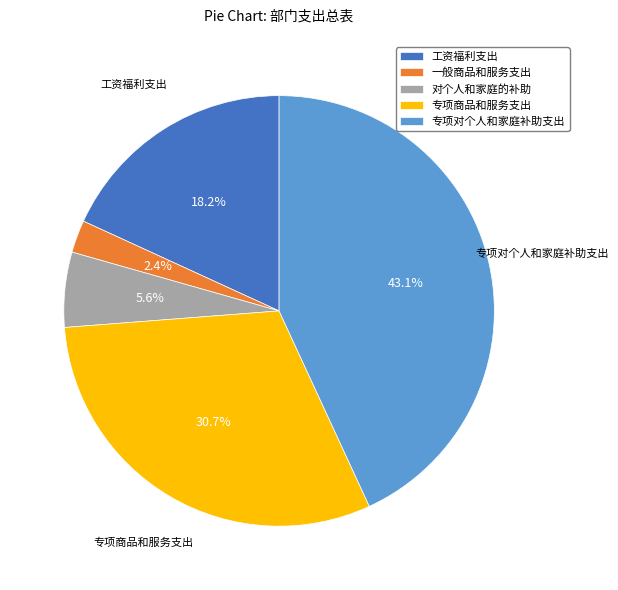

The 对个人和家庭的补助 slice represents 20% of the pie. True or false?

False